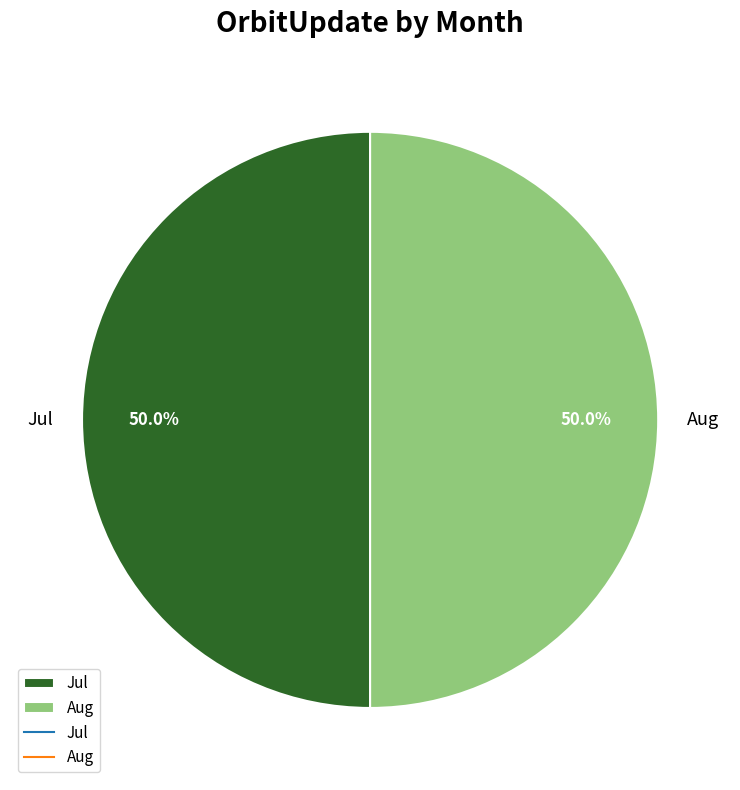

Count the number of slices in the pie.

2